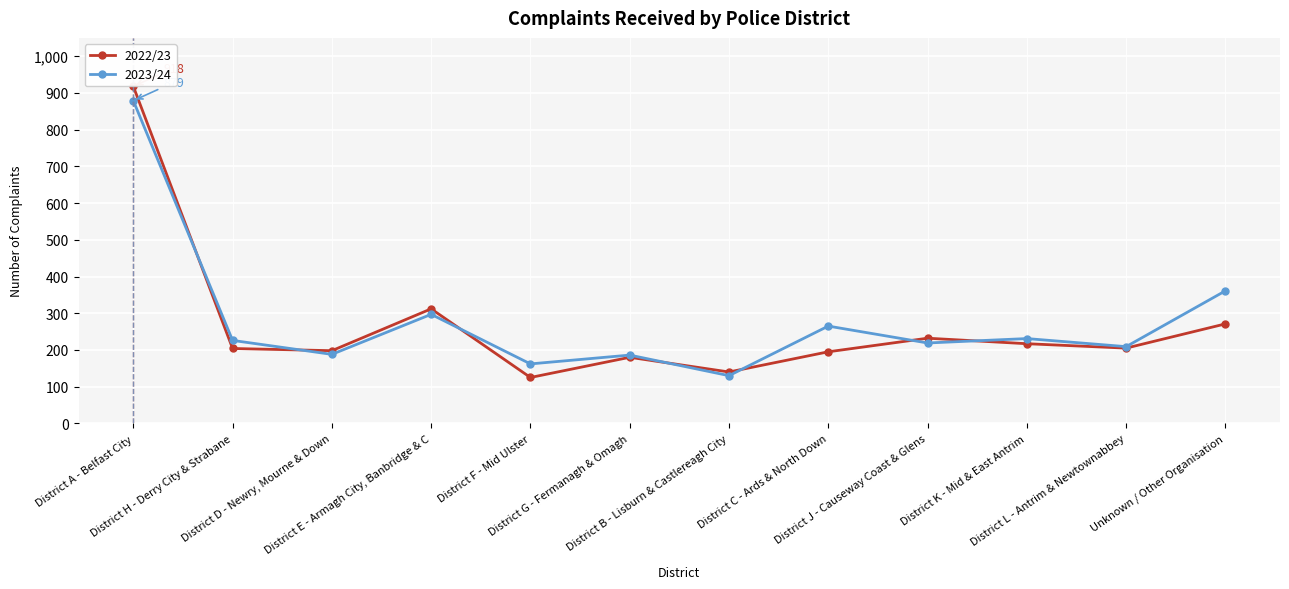

In 2022/23, how many points are lower than both neighbors (excluding endpoints)?

4